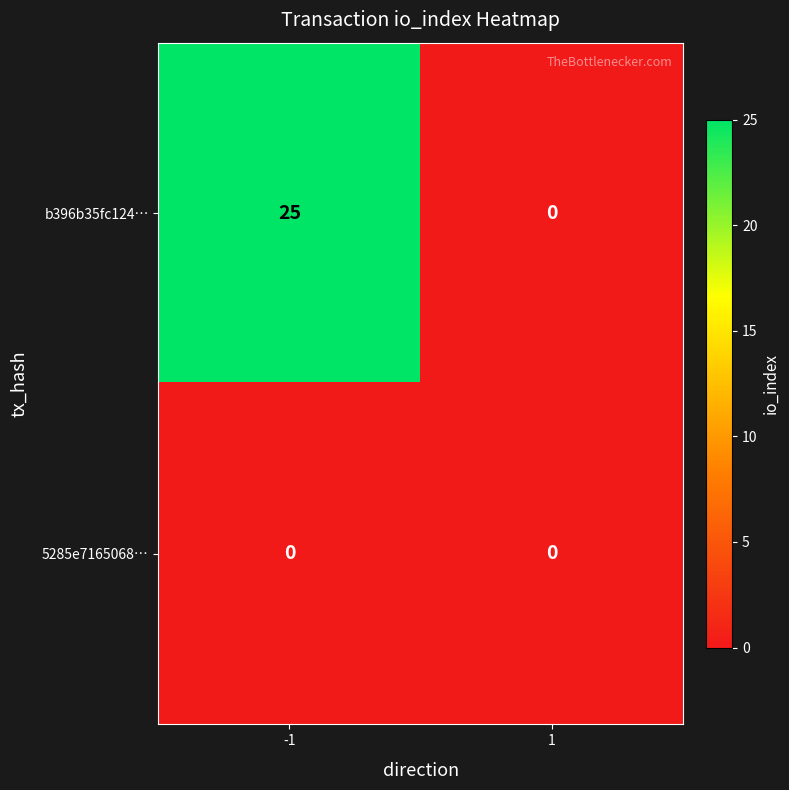

What is the highest value of the b396b35fc124… series?

25